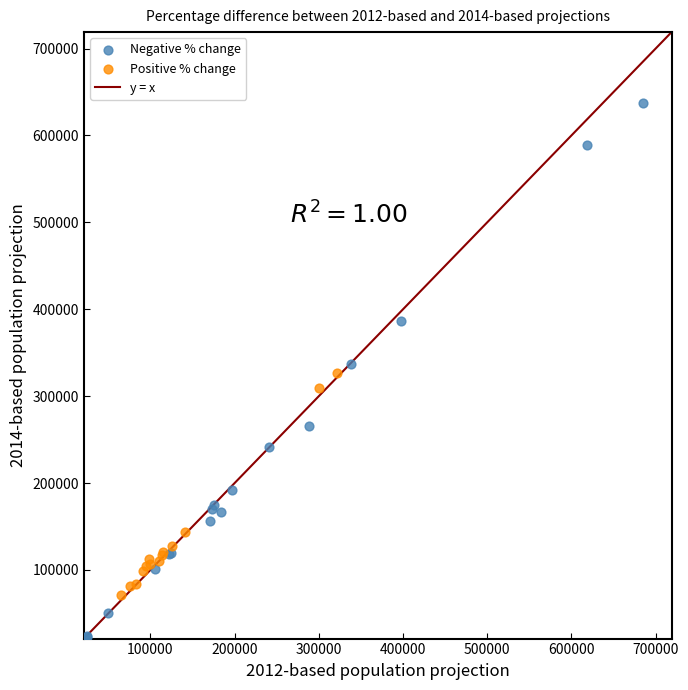

Which series contains the highest Y value?

Negative % change